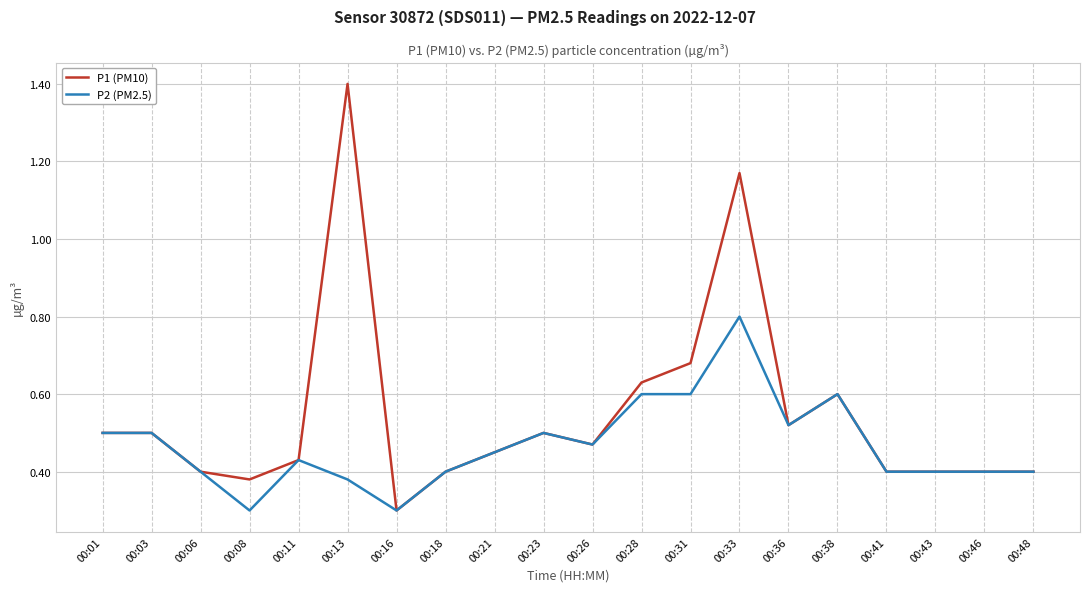

At which label does P1 (PM10) reach its minimum?

00:16